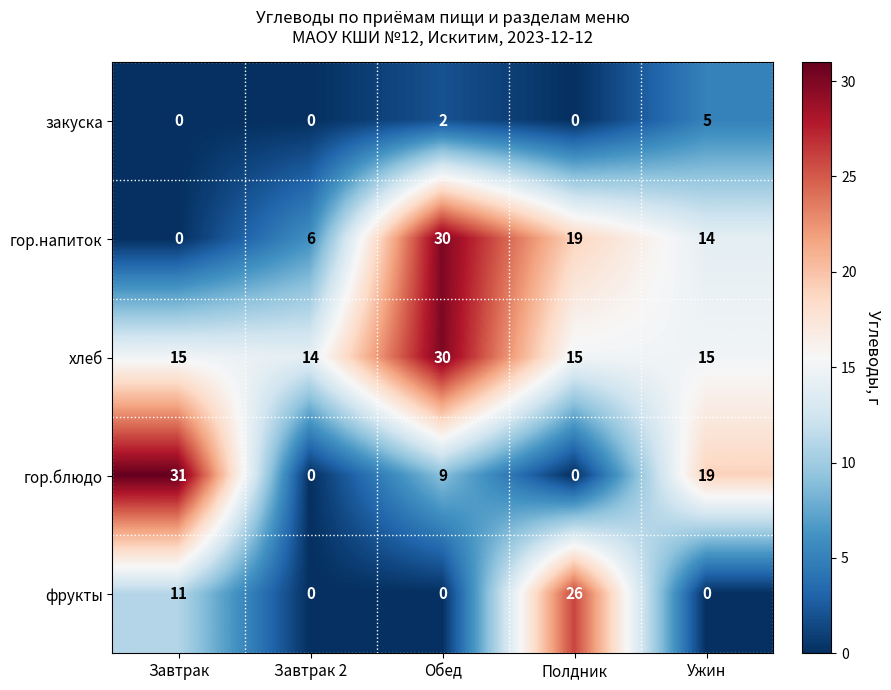

True or false: закуска has a value of 0 at Завтрак.

True